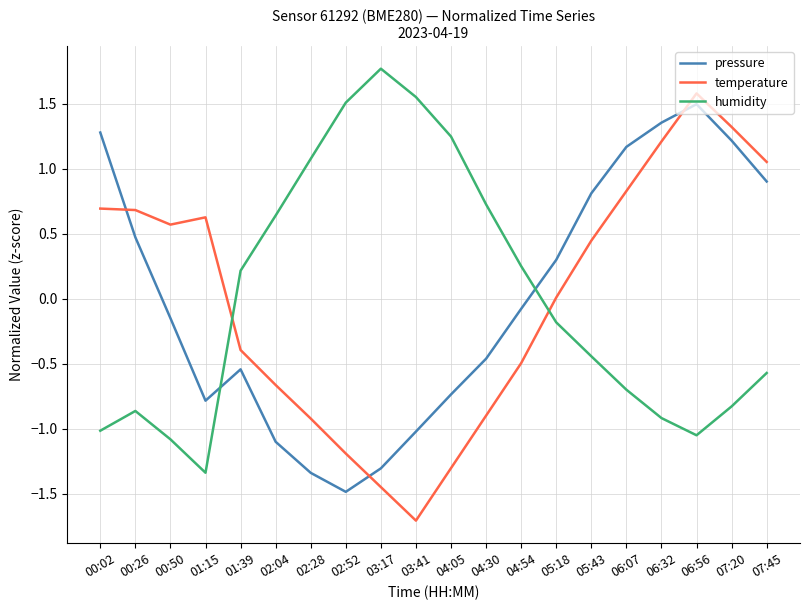

How many values in humidity are above zero?

9